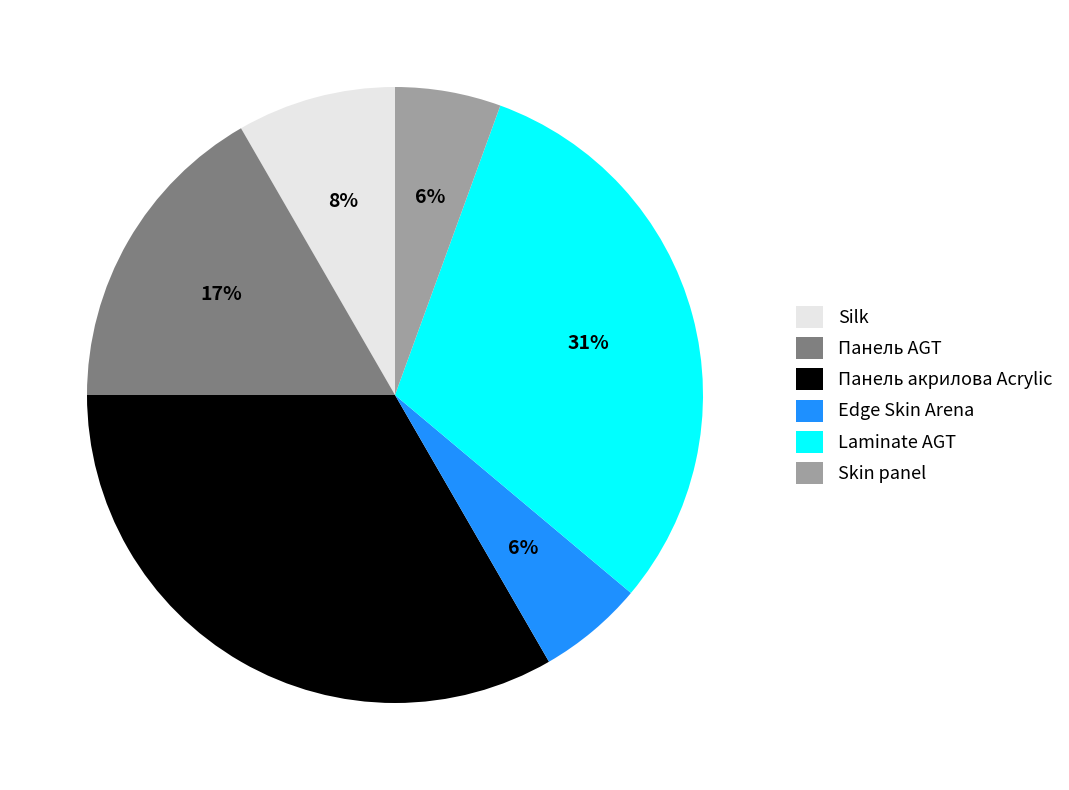

Combined, do Silk and Skin panel account for over 50%?

No